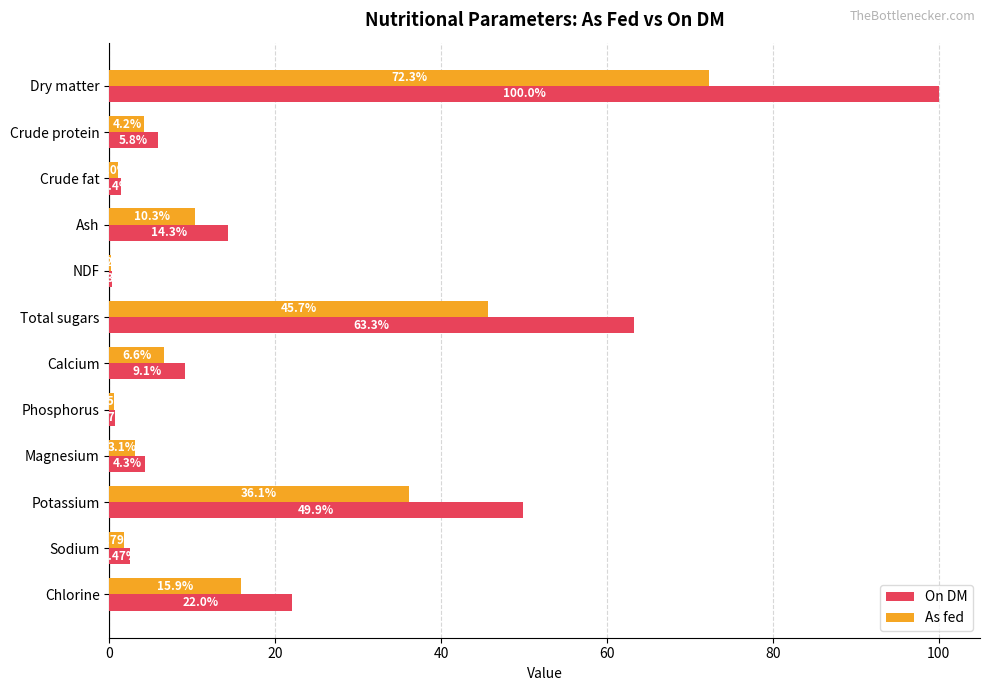

What is the greatest value displayed?

100.0